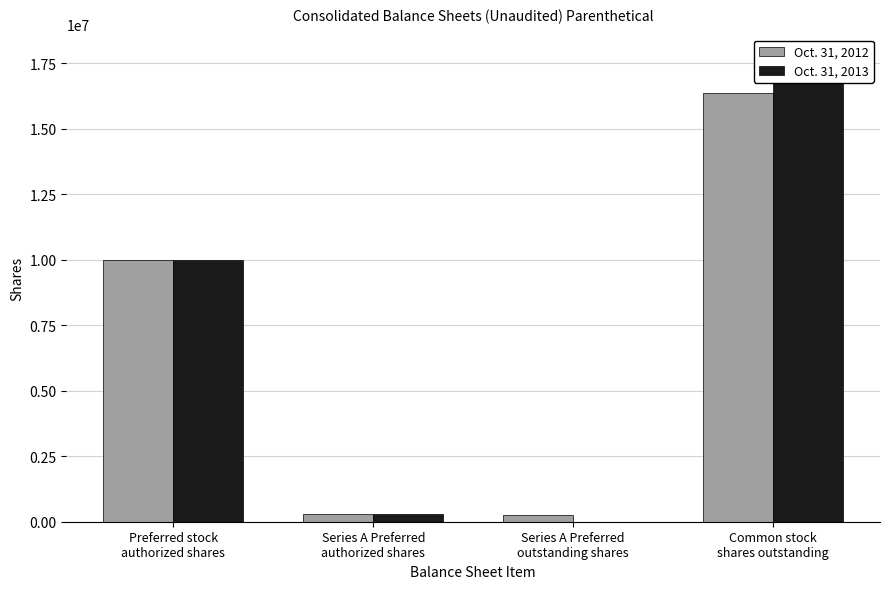

The value of Oct. 31, 2012 at Series A Preferred
authorized shares is 310000. True or false?

True